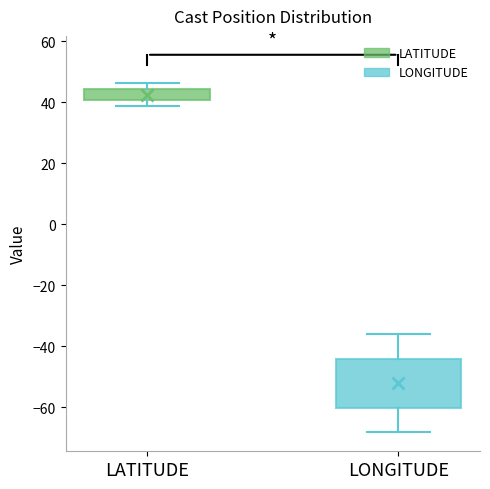

Which box is the tallest, from its lower edge to its upper edge?

LONGITUDE